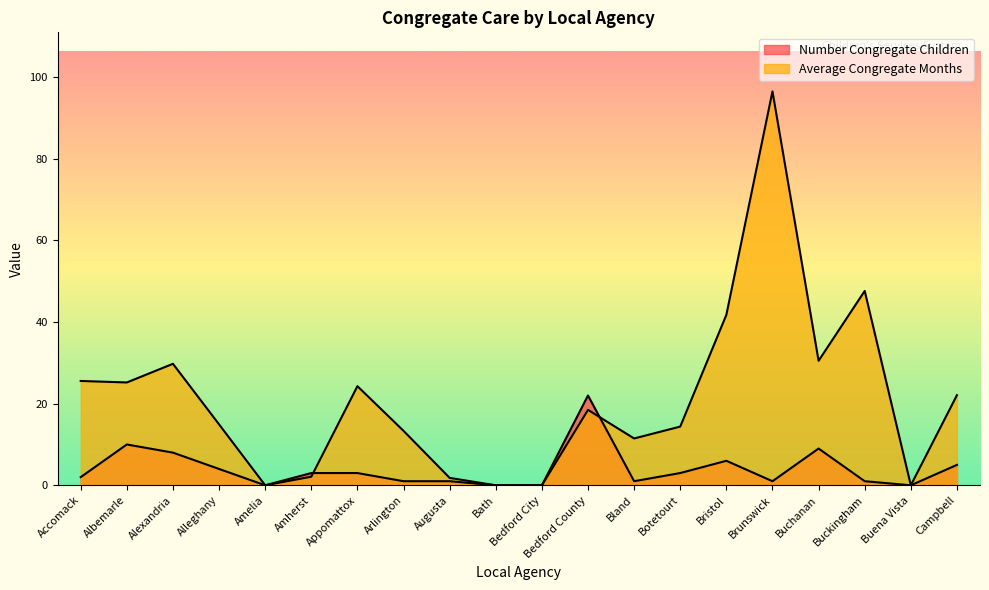

What is the label of the 6th point from the left?

Amherst